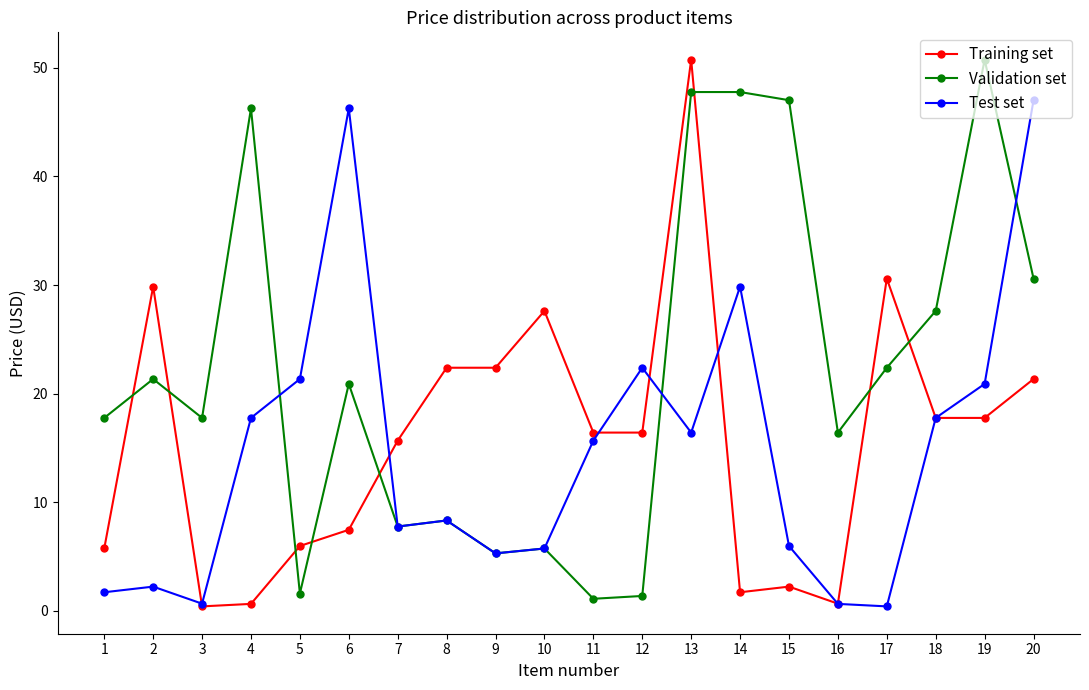

Which series has the largest total across all categories?

Validation set